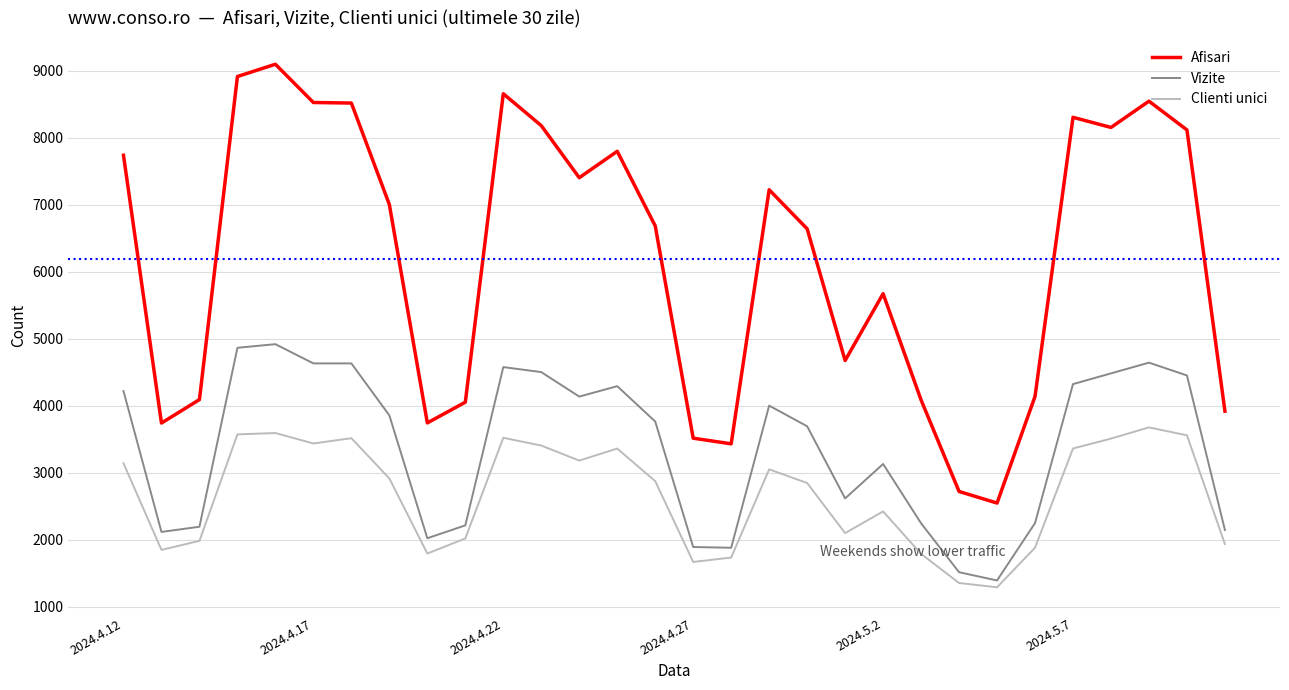

List the series in order of their peak value, highest first.

Afisari, Vizite, Clienti unici